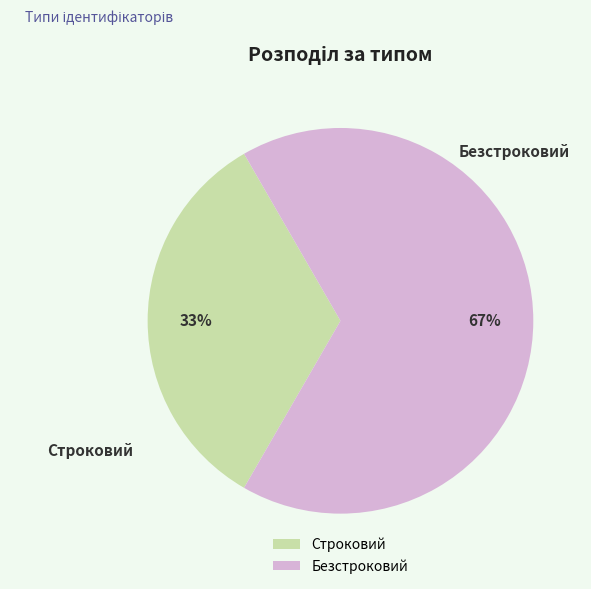

True or false: Строковий accounts for 28% of the total.

False